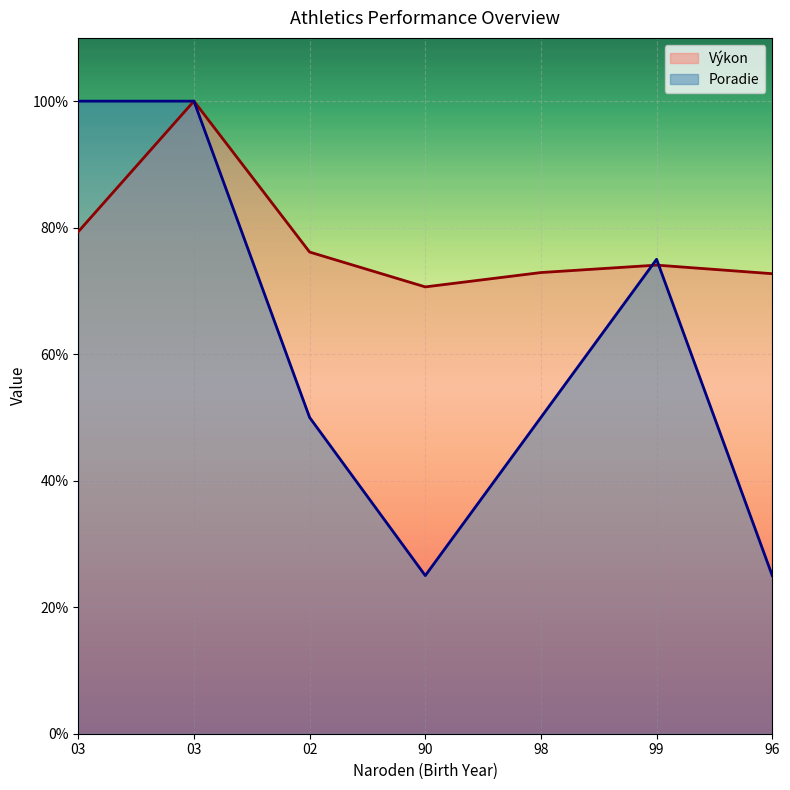

In Poradie, how many points are higher than both neighbors (excluding endpoints)?

1